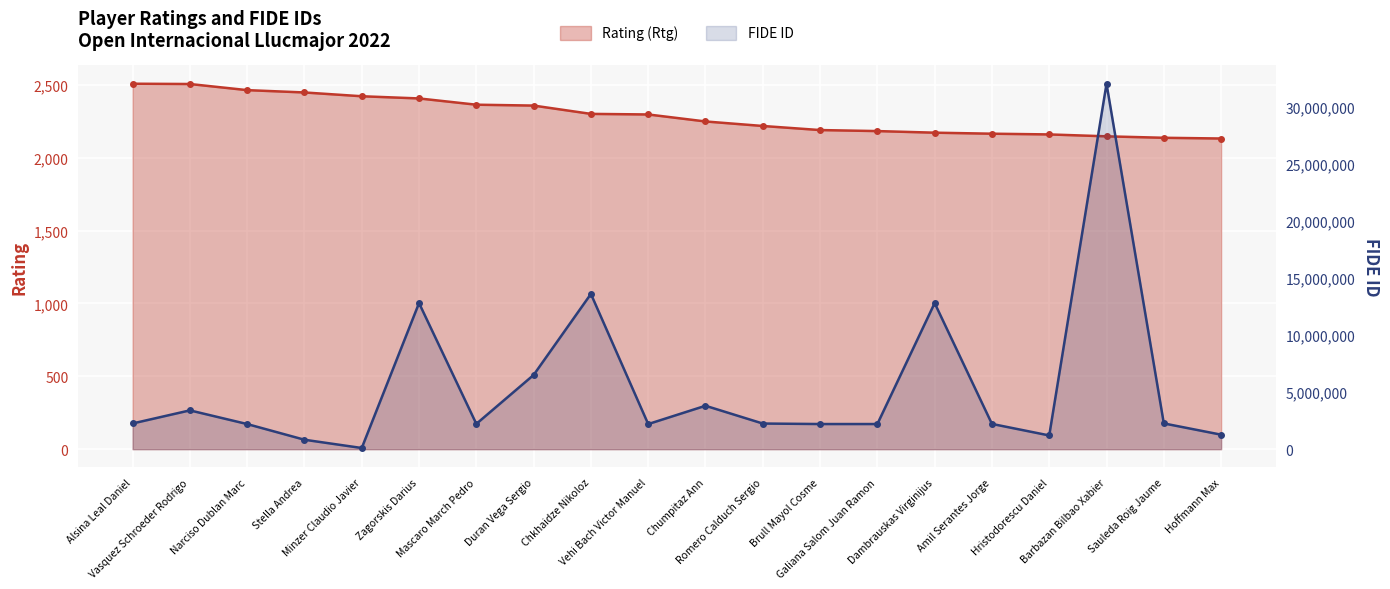

Reading right to left, list all the values displayed in this chart.

Rating (Rtg): 2132	2137	2147	2160	2165	2172	2183	2190	2218	2249	2297	2301	2358	2364	2407	2422	2448	2464	2506	2508
FIDE ID (scaled): 1271084	2256851	32018258	1203100	2213184	12800171	2203081	2203073	2246848	3804178	2200228	13601750	6501311	2217570	12800120	103055	827061	2201500	3400042	2252627